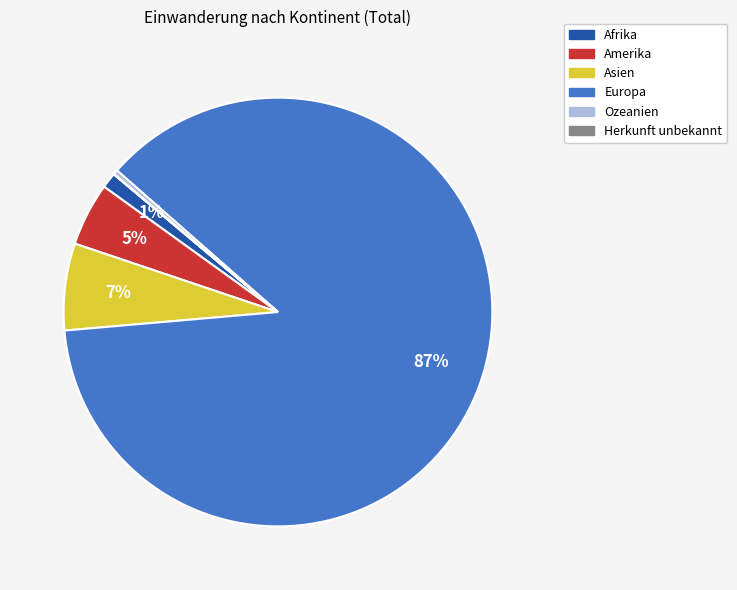

What is the largest slice in the pie chart?

Europa